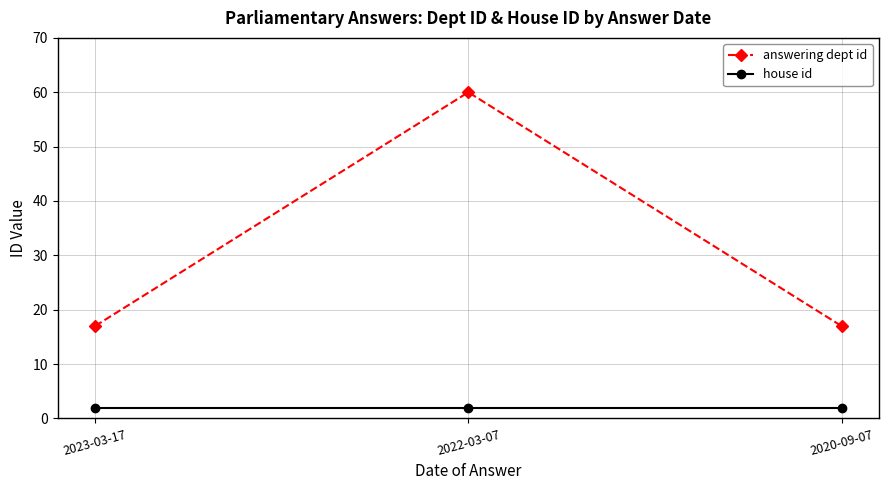

What is the maximum value shown in the chart?

60